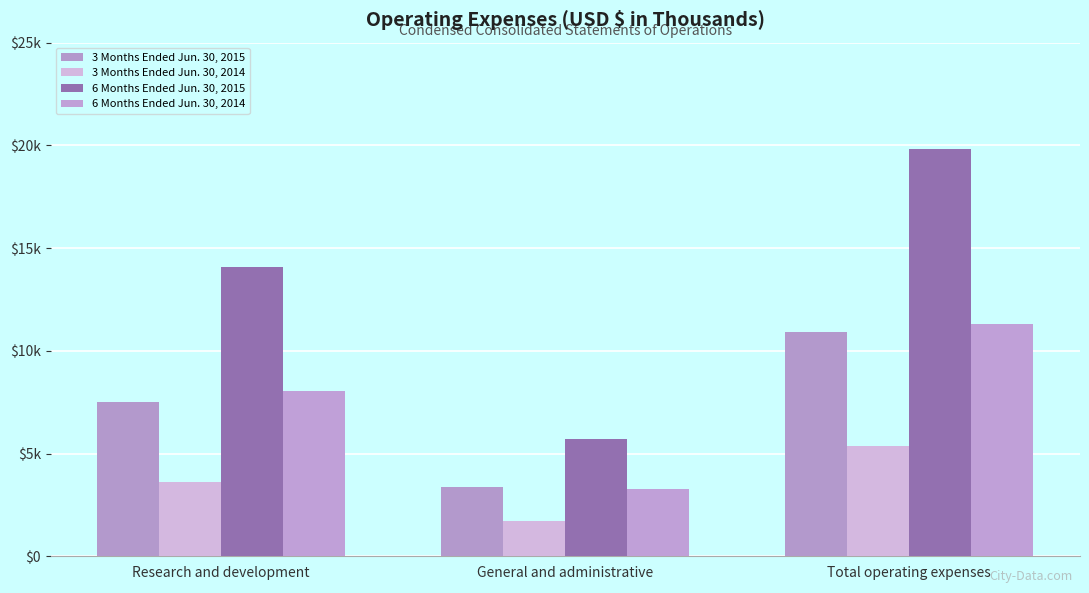

What is the highest value of the 6 Months Ended Jun. 30, 2014 series?

11293